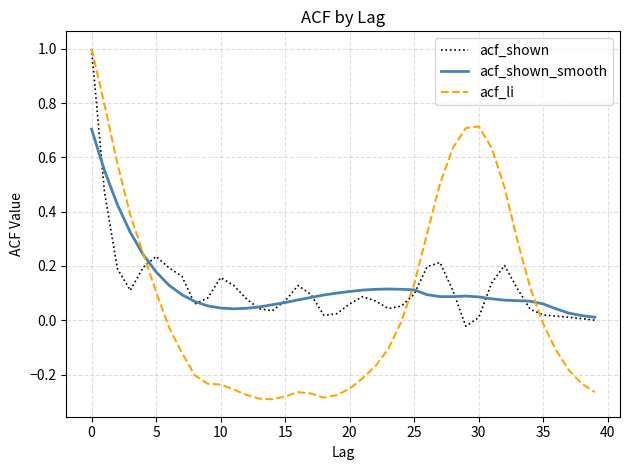

What is the maximum value for acf_shown_smooth?

0.7